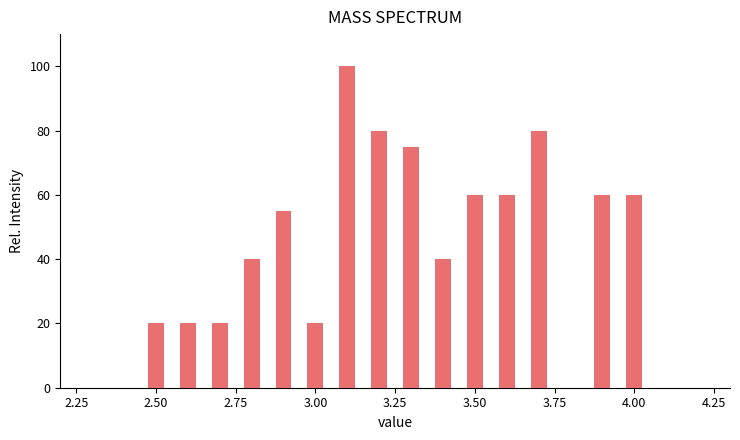

Around what value on the x-axis is the tallest bar? Give the approximate position of its centre, as read against the axis.

3.10